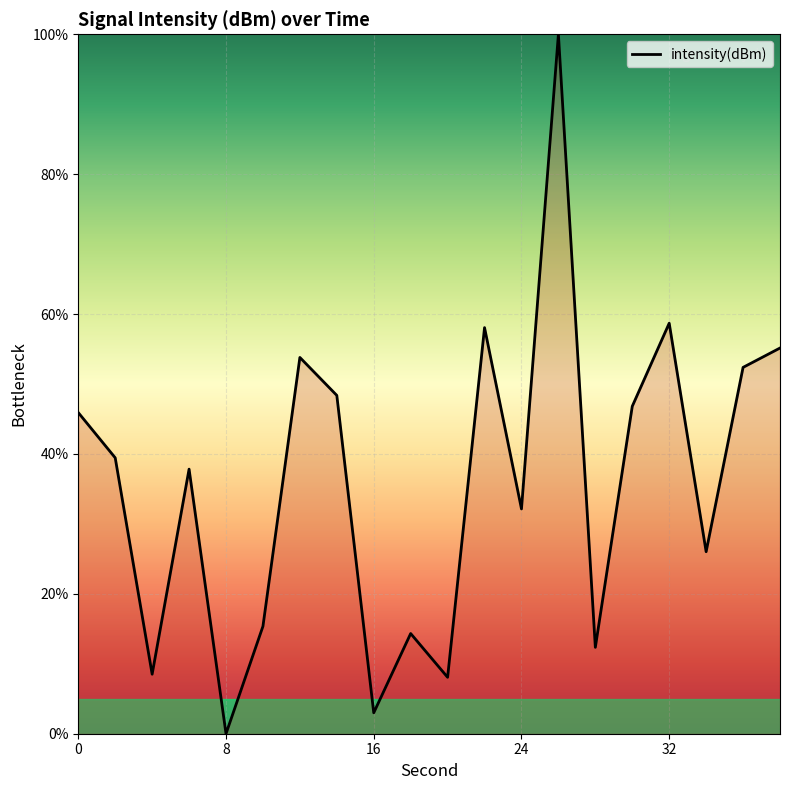

What is the difference between the second highest and second lowest values?

55.7